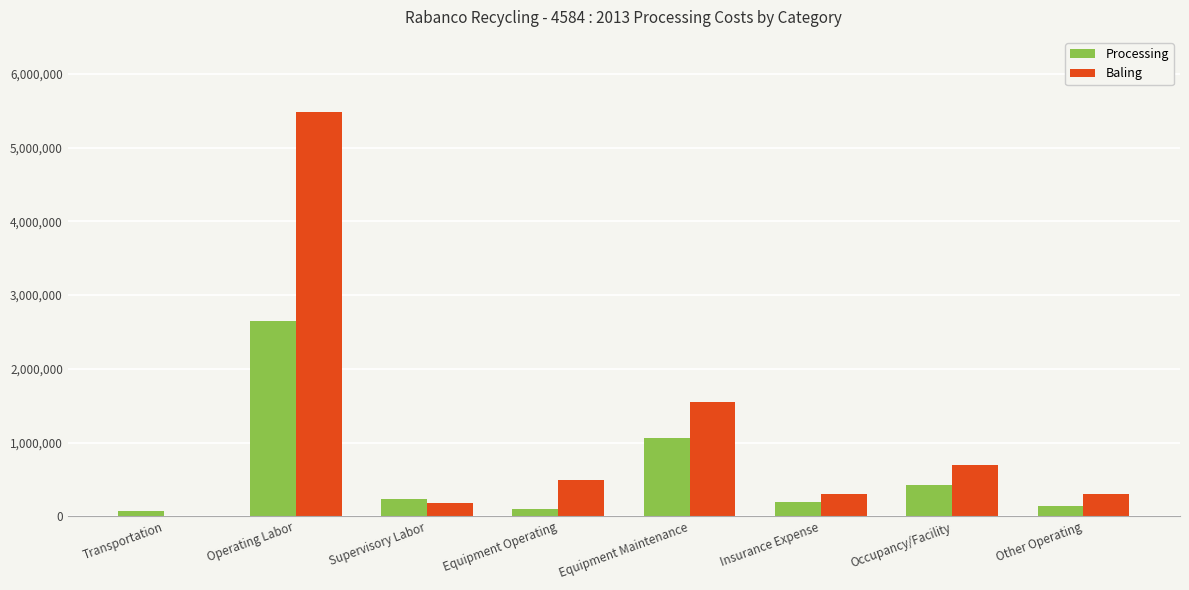

How many values in the Baling series exceed 492059?

4